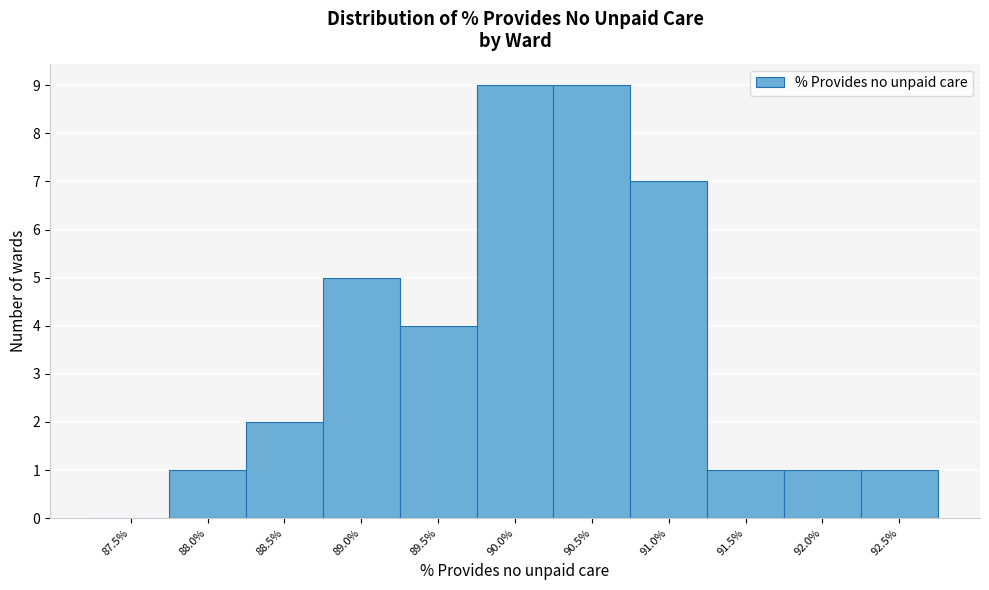

Reading right to left, transcribe all the data shown in this chart.

92.5%=1	92.0%=1	91.5%=1	91.0%=7	90.5%=9	90.0%=9	89.5%=4	89.0%=5	88.5%=2	88.0%=1	87.5%=0